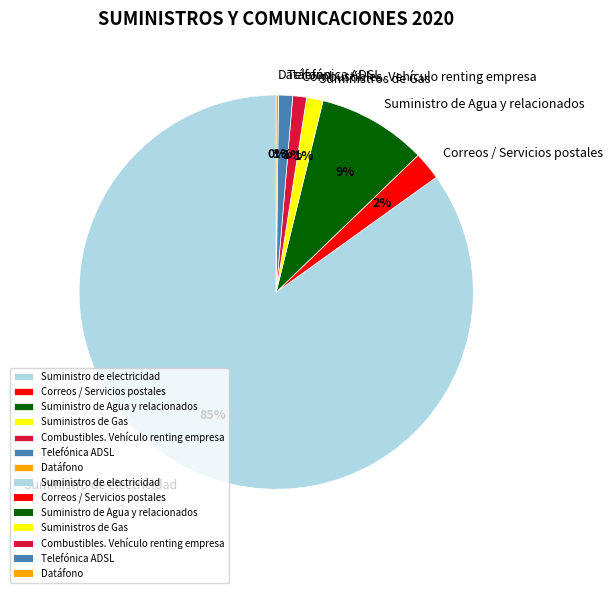

Between Suministro de electricidad and Suministro de Agua y relacionados, which is larger?

Suministro de electricidad